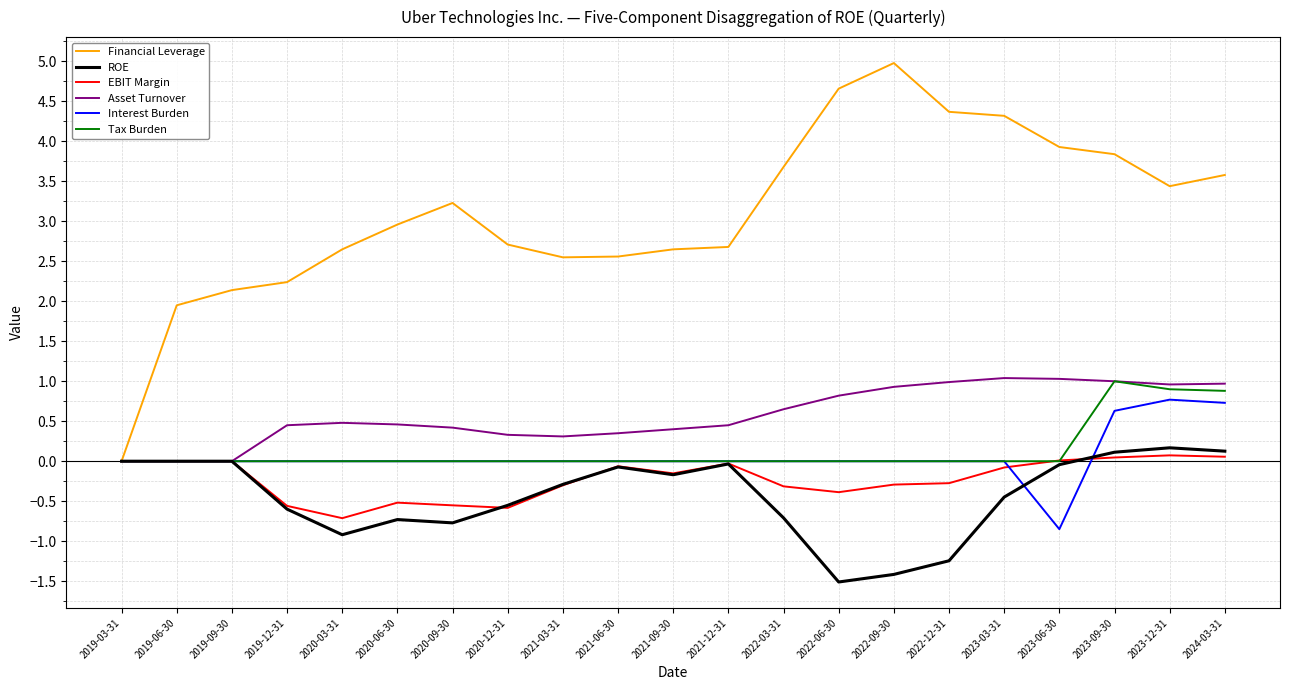

In EBIT Margin, how many points are lower than both neighbors (excluding endpoints)?

4